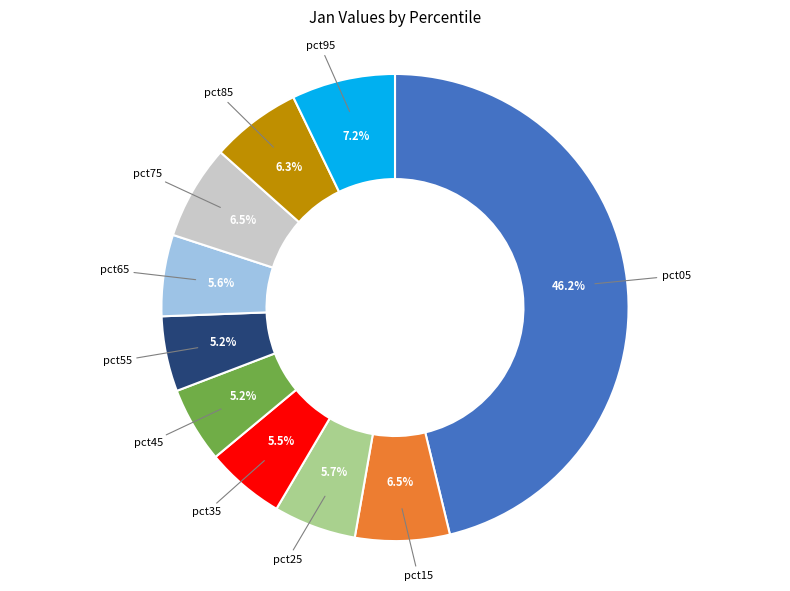

To the nearest percent, what is the combined percentage of pct25 and pct85?

12%